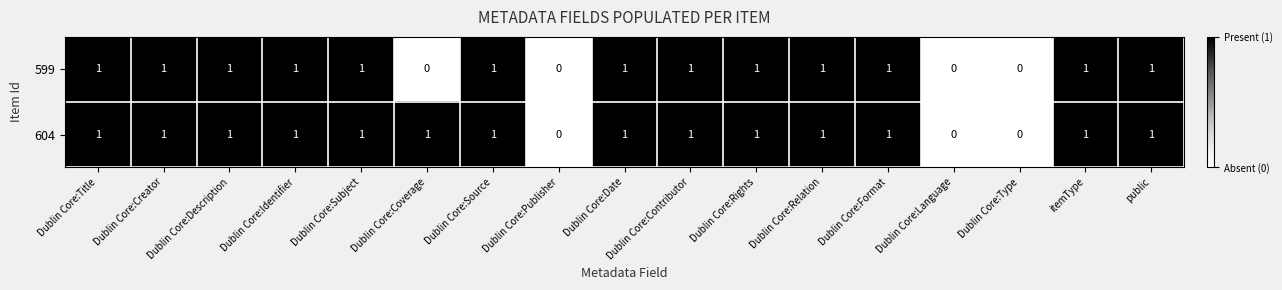

Count the 599 values in the range 1 to 2.

13